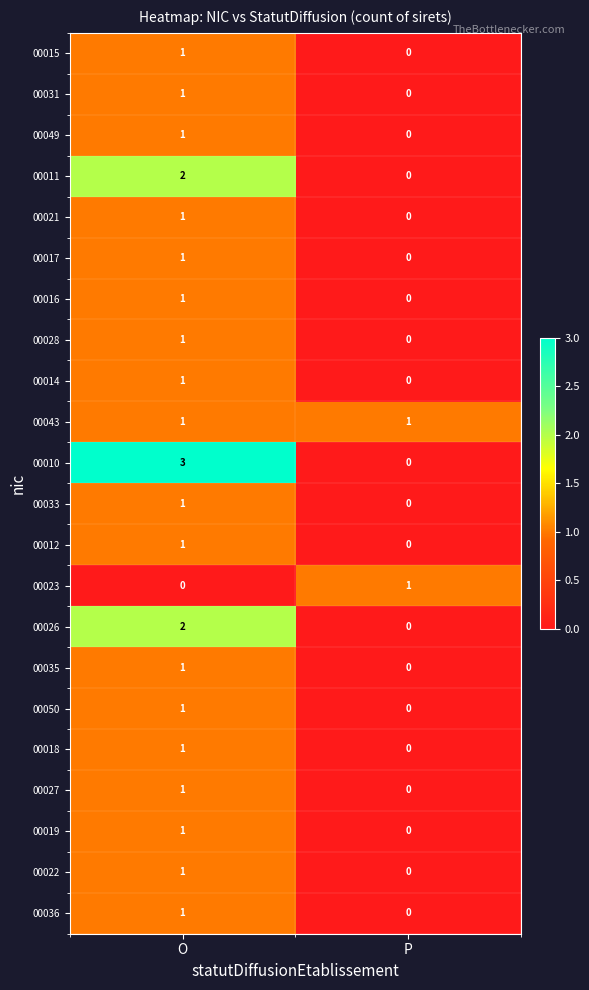

The 00031 series shows 0 at P. True or false?

True